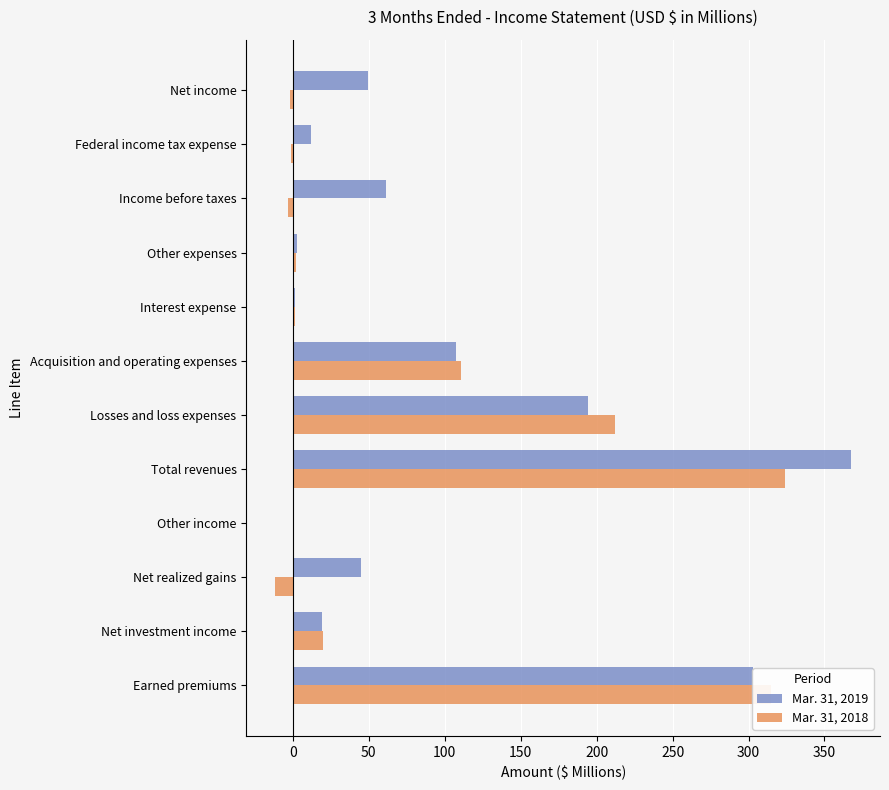

The value of Mar. 31, 2018 at Earned premiums is 314.9. True or false?

True